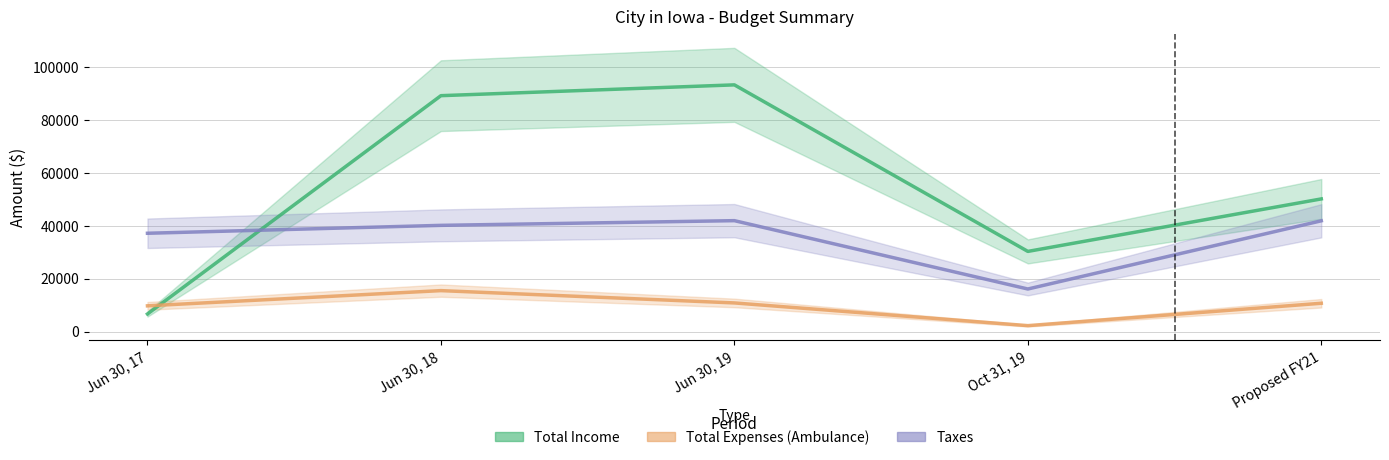

At which category does Taxes reach its first local valley?

Oct 31, 19